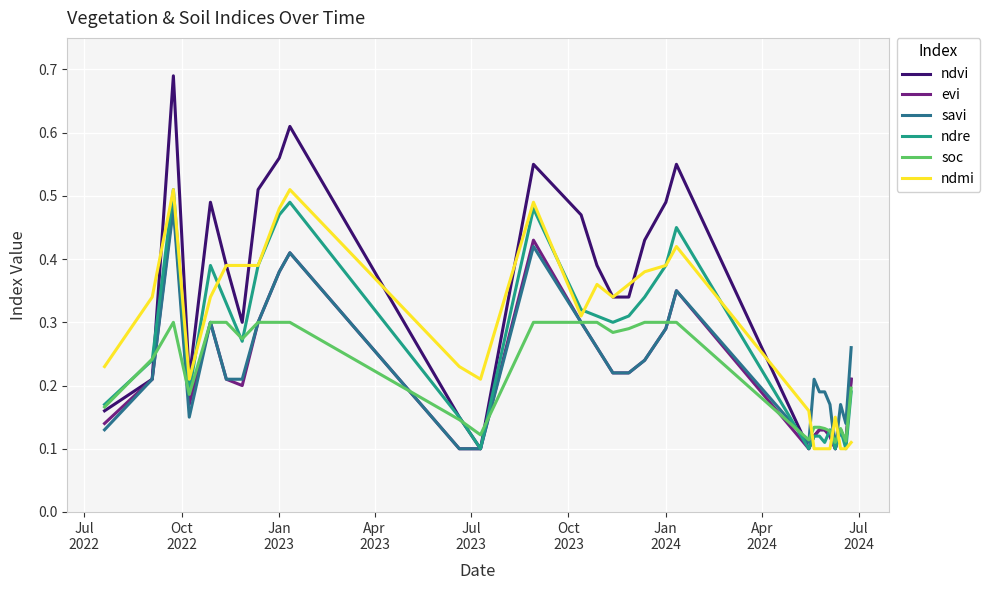

Which series has the widest spread of values?

ndvi